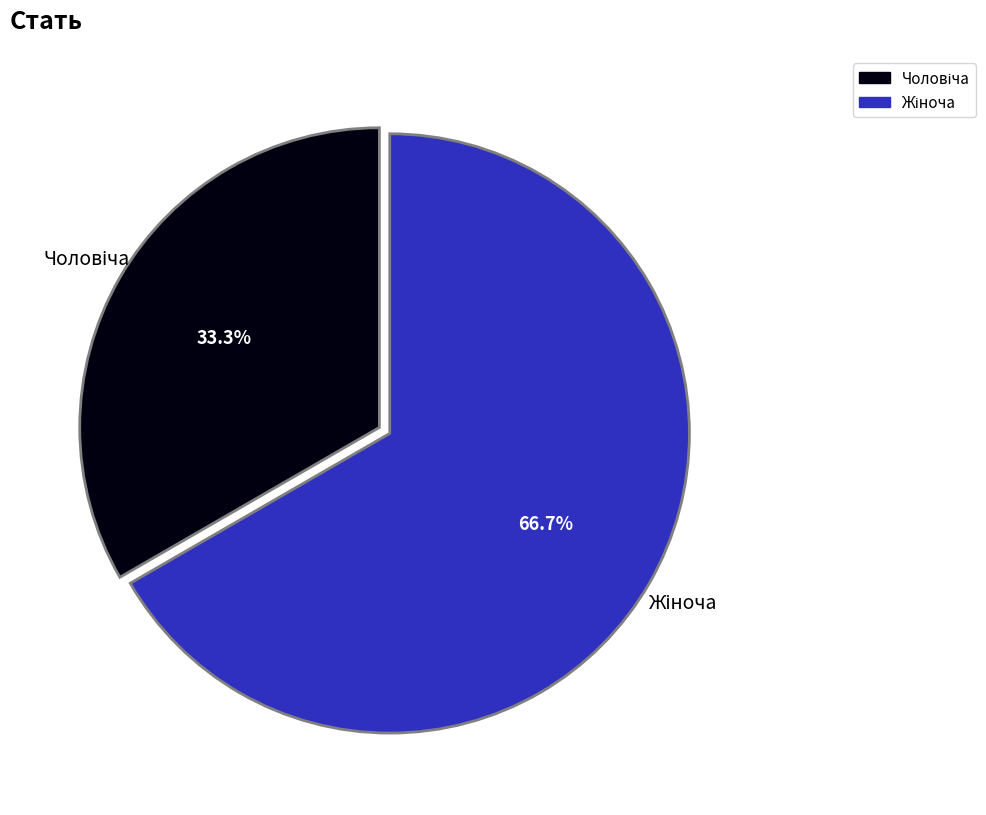

Is there any slice that represents more than half of the pie?

Yes